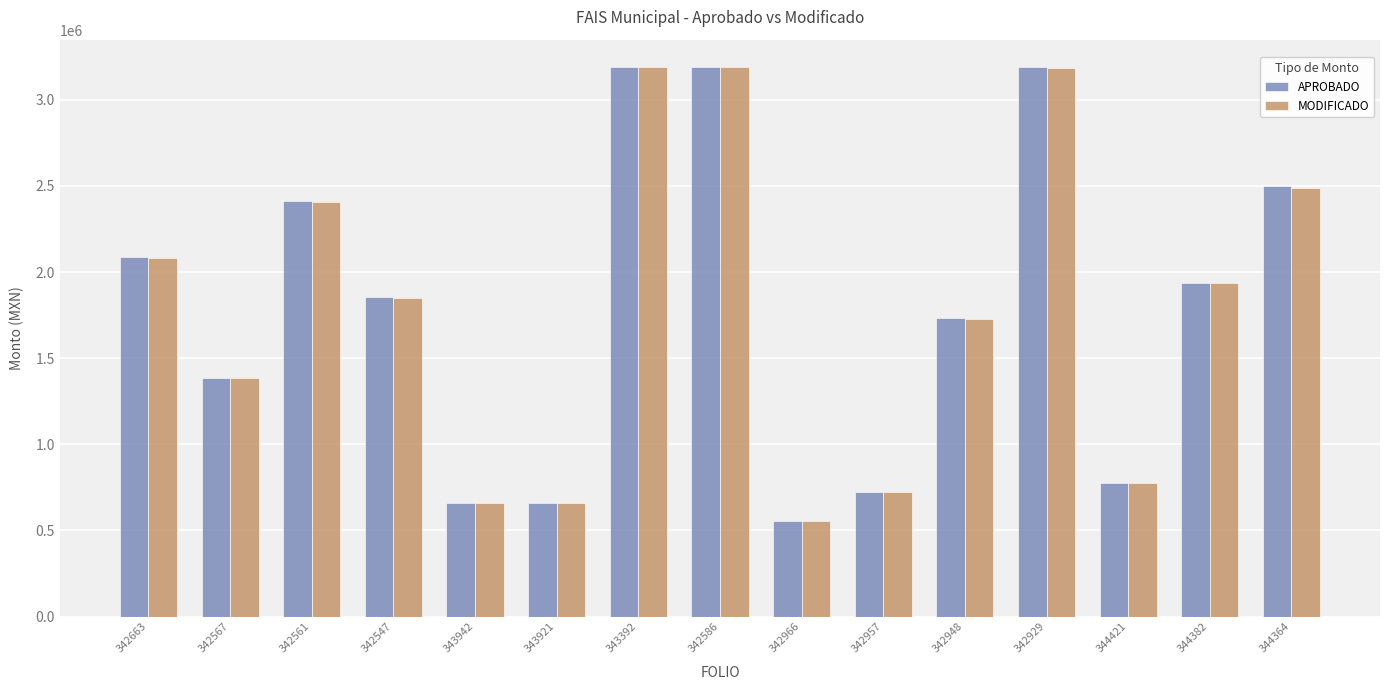

What is the total value across all series at 343921?

1320897.8